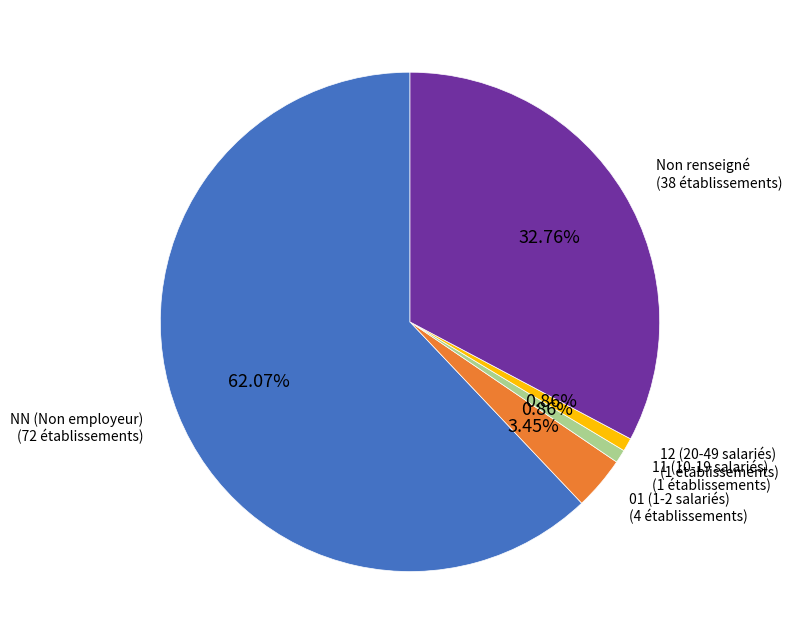

Does any single category account for the majority?

Yes